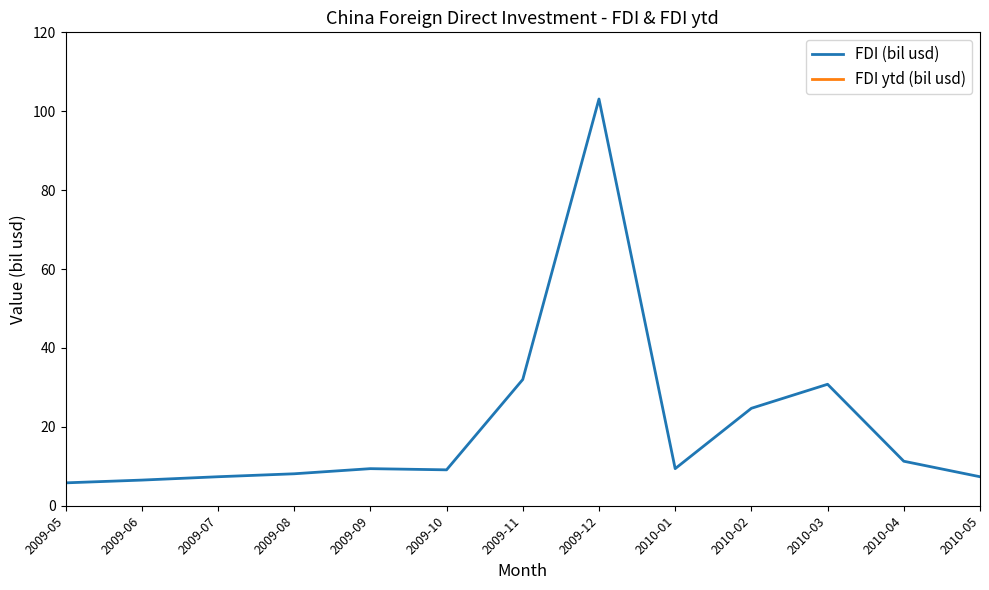

True or false: FDI (bil usd) and FDI ytd (bil usd) intersect in this chart.

False